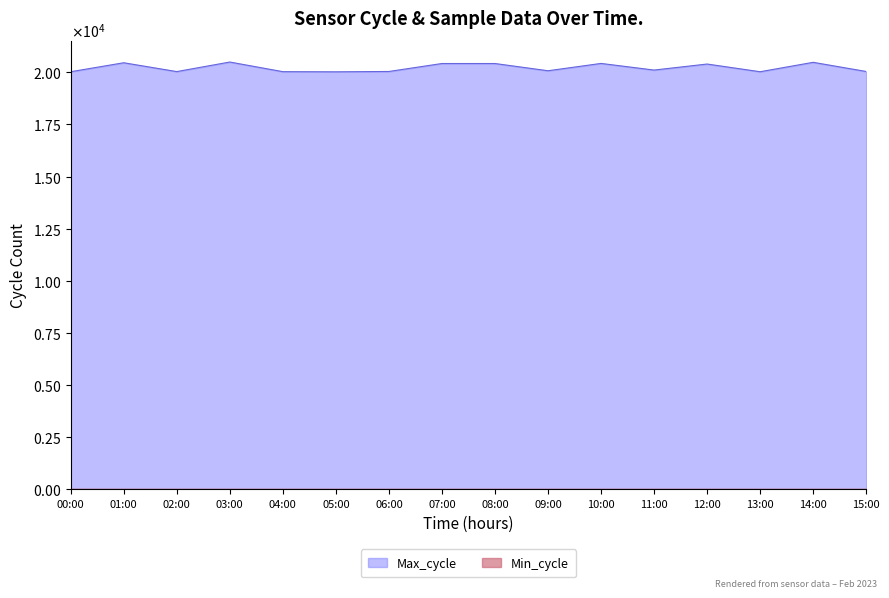

What is the difference between the maximum and minimum values?

469